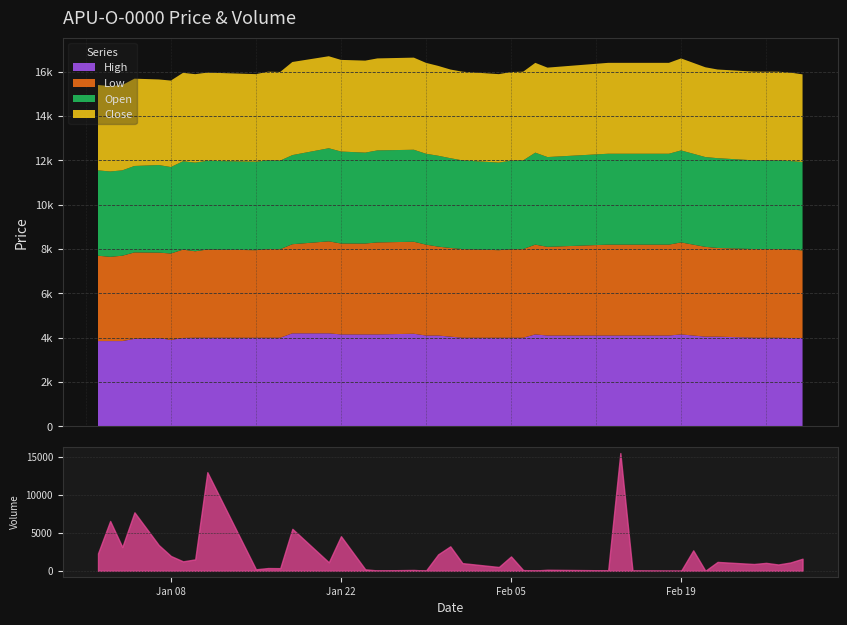

Reading left to right, extract all data points from this chart.

High: 2013-01-02=3850	2013-01-03=3850	2013-01-04=3850	2013-01-05=3950	2013-01-07=3990	2013-01-08=3900	2013-01-09=3990	2013-01-10=4000	2013-01-11=4000	2013-01-15=4000	2013-01-16=4000	2013-01-17=4000	2013-01-18=4199	2013-01-21=4199	2013-01-22=4150	2013-01-24=4150	2013-01-25=4150	2013-01-28=4180	2013-01-29=4100	2013-01-30=4100	2013-01-31=4050	2013-02-01=4000	2013-02-04=4000	2013-02-05=4000	2013-02-06=4000	2013-02-07=4150	2013-02-08=4100	2013-02-13=4100	2013-02-14=4100	2013-02-15=4100	2013-02-18=4100	2013-02-19=4150	2013-02-20=4100	2013-02-21=4050	2013-02-22=4050	2013-02-25=4001	2013-02-26=4000	2013-02-27=4000	2013-02-28=3990	2013-03-01=3990
Low: 2013-01-02=3850	2013-01-03=3800	2013-01-04=3850	2013-01-05=3899	2013-01-07=3850	2013-01-08=3900	2013-01-09=3985	2013-01-10=3900	2013-01-11=3980	2013-01-15=3950	2013-01-16=4000	2013-01-17=3995	2013-01-18=4020	2013-01-21=4150	2013-01-22=4100	2013-01-24=4100	2013-01-25=4150	2013-01-28=4150	2013-01-29=4100	2013-01-30=4010	2013-01-31=4000	2013-02-01=4000	2013-02-04=3950	2013-02-05=3990	2013-02-06=4000	2013-02-07=4050	2013-02-08=4000	2013-02-13=4100	2013-02-14=4100	2013-02-15=4100	2013-02-18=4100	2013-02-19=4150	2013-02-20=4100	2013-02-21=4050	2013-02-22=4000	2013-02-25=4000	2013-02-26=4000	2013-02-27=4000	2013-02-28=3990	2013-03-01=3950
Open: 2013-01-02=3850	2013-01-03=3850	2013-01-04=3850	2013-01-05=3899	2013-01-07=3950	2013-01-08=3900	2013-01-09=3985	2013-01-10=3999	2013-01-11=4000	2013-01-15=3990	2013-01-16=4000	2013-01-17=3995	2013-01-18=4020	2013-01-21=4199	2013-01-22=4150	2013-01-24=4100	2013-01-25=4150	2013-01-28=4150	2013-01-29=4100	2013-01-30=4100	2013-01-31=4050	2013-02-01=4000	2013-02-04=3950	2013-02-05=4000	2013-02-06=4000	2013-02-07=4150	2013-02-08=4050	2013-02-13=4100	2013-02-14=4100	2013-02-15=4100	2013-02-18=4100	2013-02-19=4150	2013-02-20=4100	2013-02-21=4050	2013-02-22=4050	2013-02-25=4001	2013-02-26=4000	2013-02-27=4000	2013-02-28=3990	2013-03-01=3990
Close: 2013-01-02=3850	2013-01-03=3850	2013-01-04=3850	2013-01-05=3938	2013-01-07=3861	2013-01-08=3900	2013-01-09=3990	2013-01-10=3990	2013-01-11=3980	2013-01-15=3950	2013-01-16=4000	2013-01-17=3999	2013-01-18=4199	2013-01-21=4150	2013-01-22=4133	2013-01-24=4150	2013-01-25=4150	2013-01-28=4155	2013-01-29=4100	2013-01-30=4053	2013-01-31=4000	2013-02-01=4000	2013-02-04=3990	2013-02-05=3995	2013-02-06=4000	2013-02-07=4050	2013-02-08=4034	2013-02-13=4100	2013-02-14=4100	2013-02-15=4100	2013-02-18=4100	2013-02-19=4150	2013-02-20=4100	2013-02-21=4050	2013-02-22=4000	2013-02-25=4000	2013-02-26=4000	2013-02-27=4000	2013-02-28=3990	2013-03-01=3950
Volume: 2013-01-02=2300	2013-01-03=6572	2013-01-04=3136	2013-01-05=7712	2013-01-07=3400	2013-01-08=1958	2013-01-09=1250	2013-01-10=1510	2013-01-11=13000	2013-01-15=205	2013-01-16=367	2013-01-17=350	2013-01-18=5536	2013-01-21=1123	2013-01-22=4567	2013-01-24=199	2013-01-25=50	2013-01-28=118	2013-01-29=29	2013-01-30=2170	2013-01-31=3230	2013-02-01=1015	2013-02-04=508	2013-02-05=1900	2013-02-06=100	2013-02-07=49	2013-02-08=141	2013-02-13=67	2013-02-14=15520	2013-02-15=32	2013-02-18=10	2013-02-19=5	2013-02-20=2700	2013-02-21=10	2013-02-22=1175	2013-02-25=900	2013-02-26=1050	2013-02-27=838	2013-02-28=1100	2013-03-01=1600